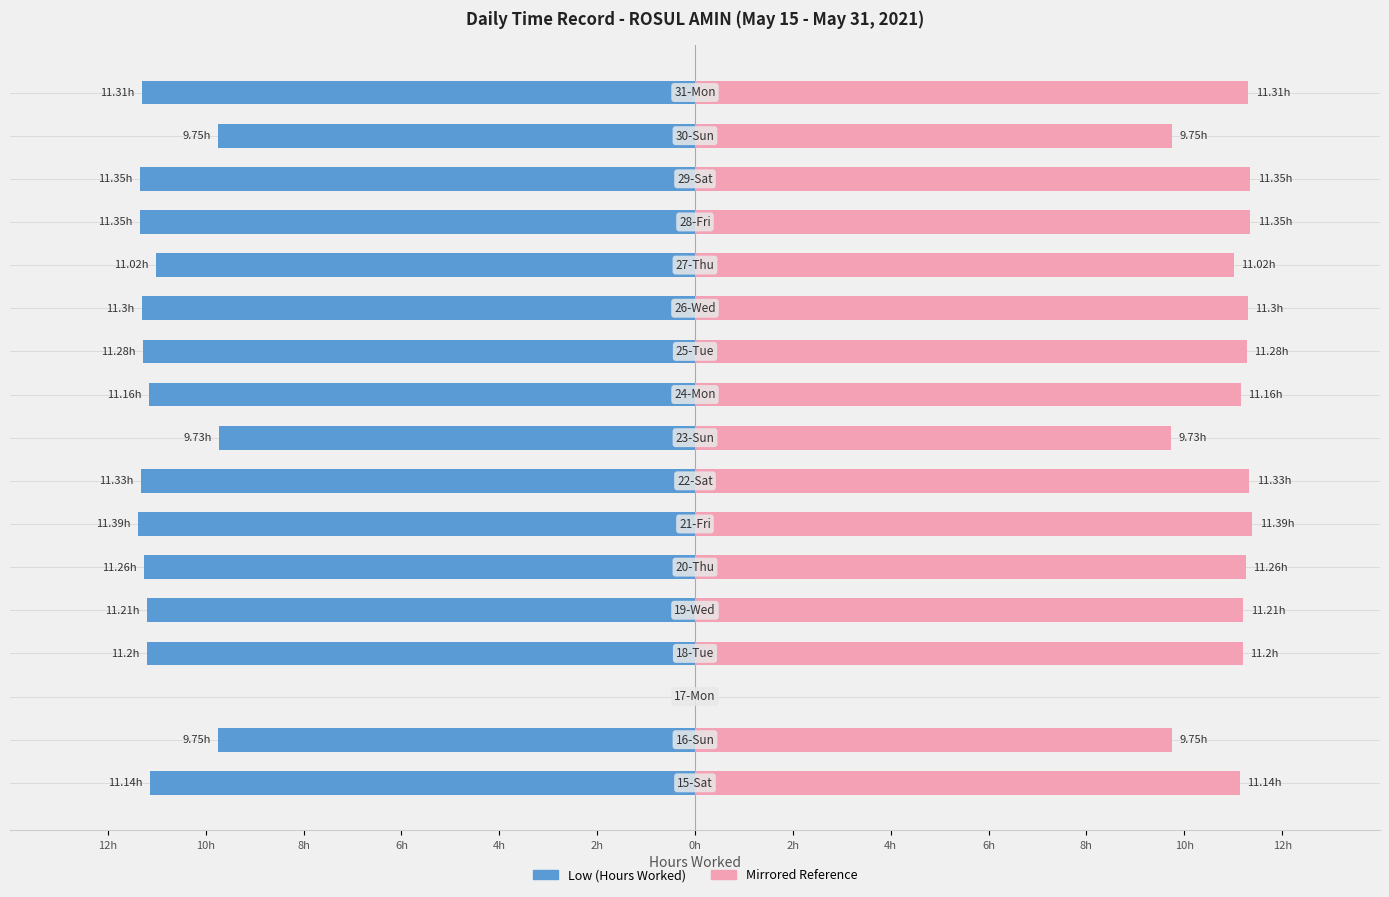

How many bars are there in total?

34